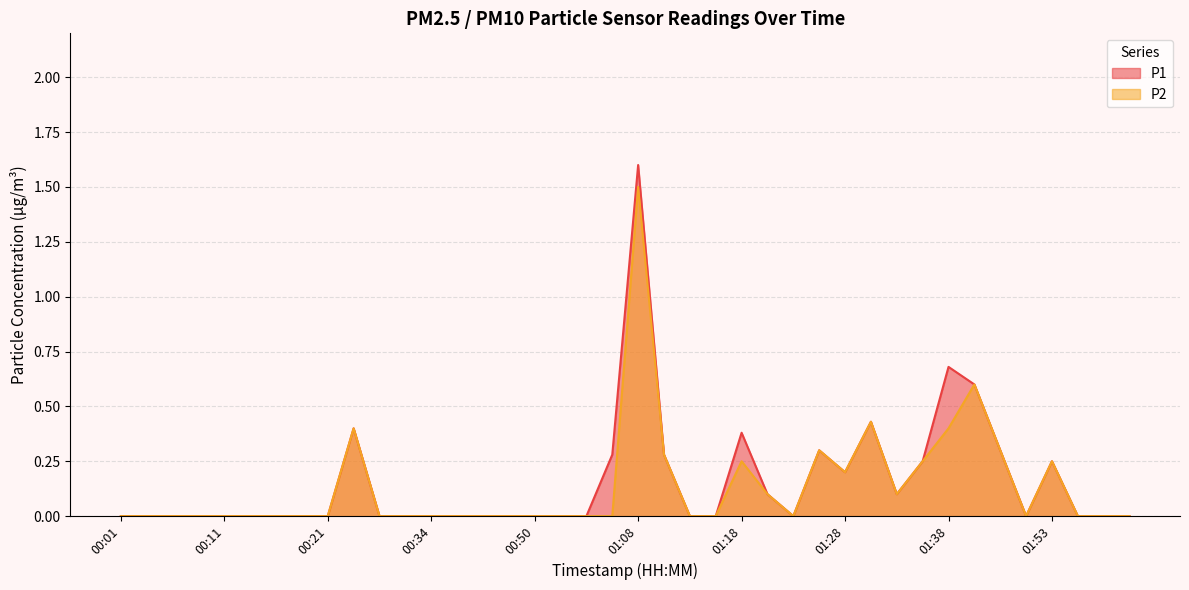

True or false: P1 and P2 cross at least once.

False